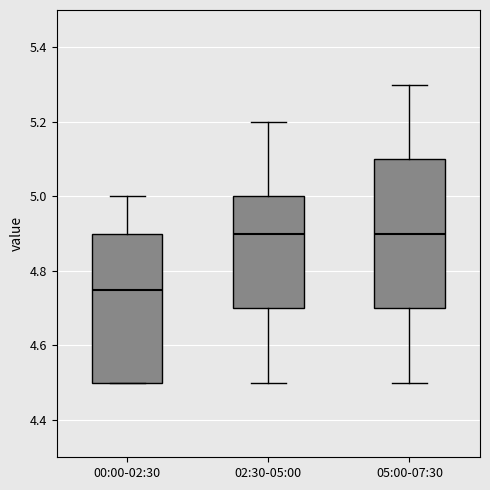

Which box has the lowest median line?

00:00-02:30